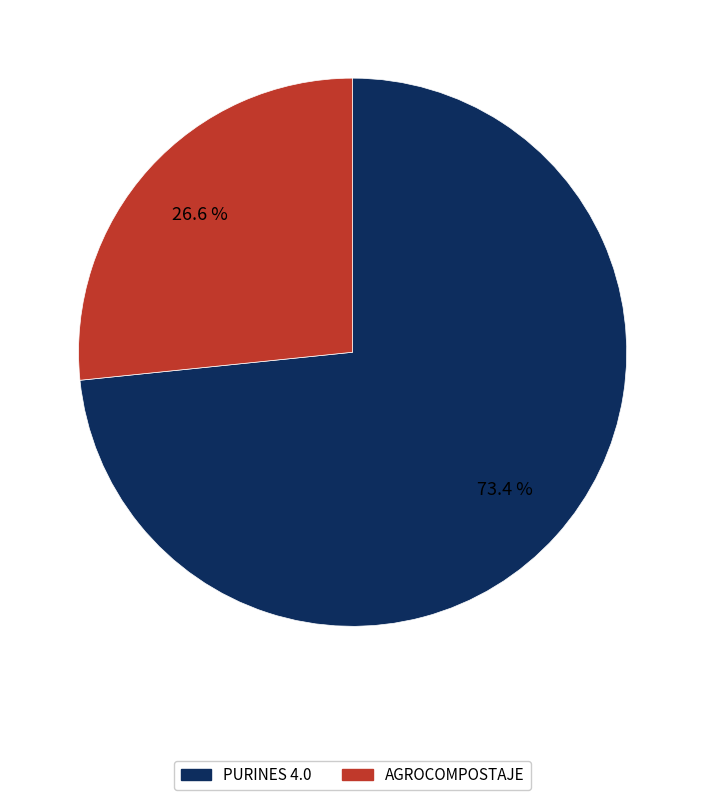

How many segments does this pie chart have?

2